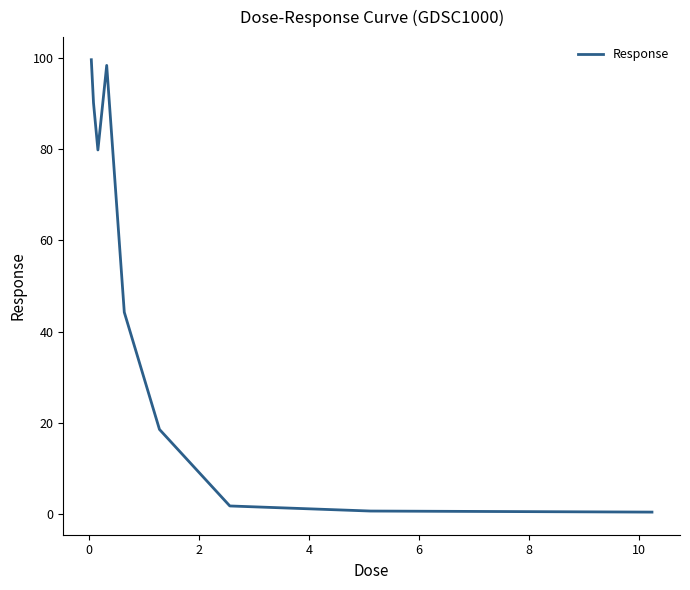

What is the minimum value shown in the chart?

0.5